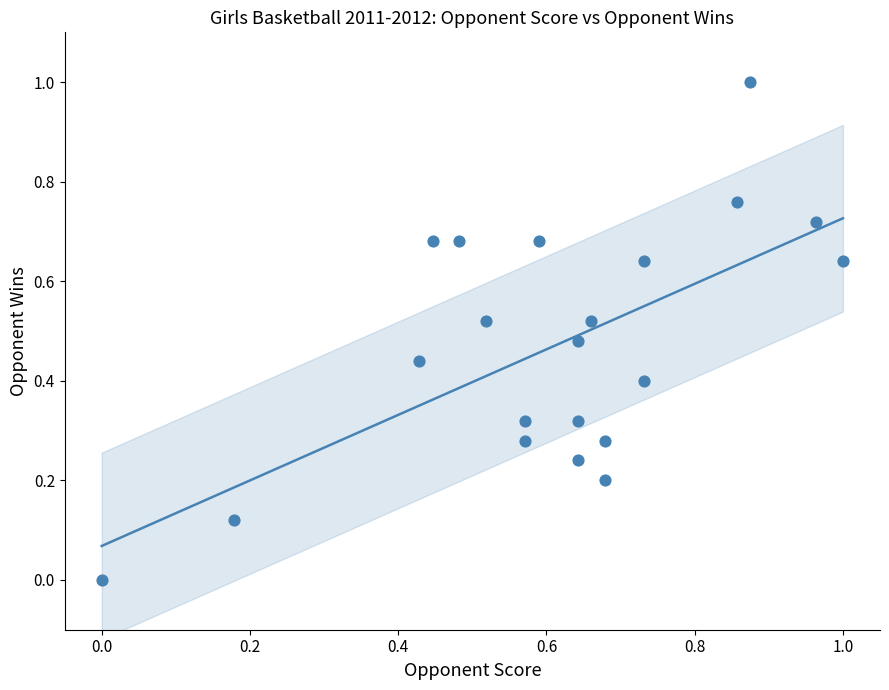

What is the range of X values (max minus min)?

1.0